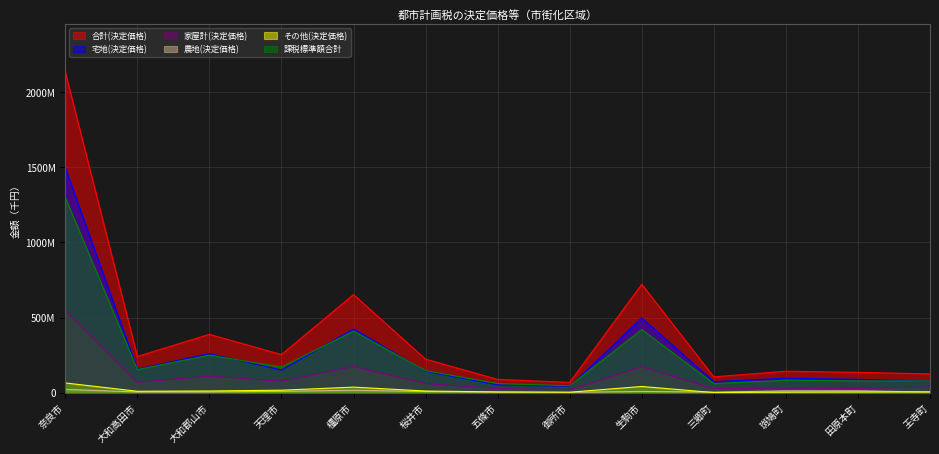

At which label does 宅地(決定価格) first exceed 142302079?

奈良市